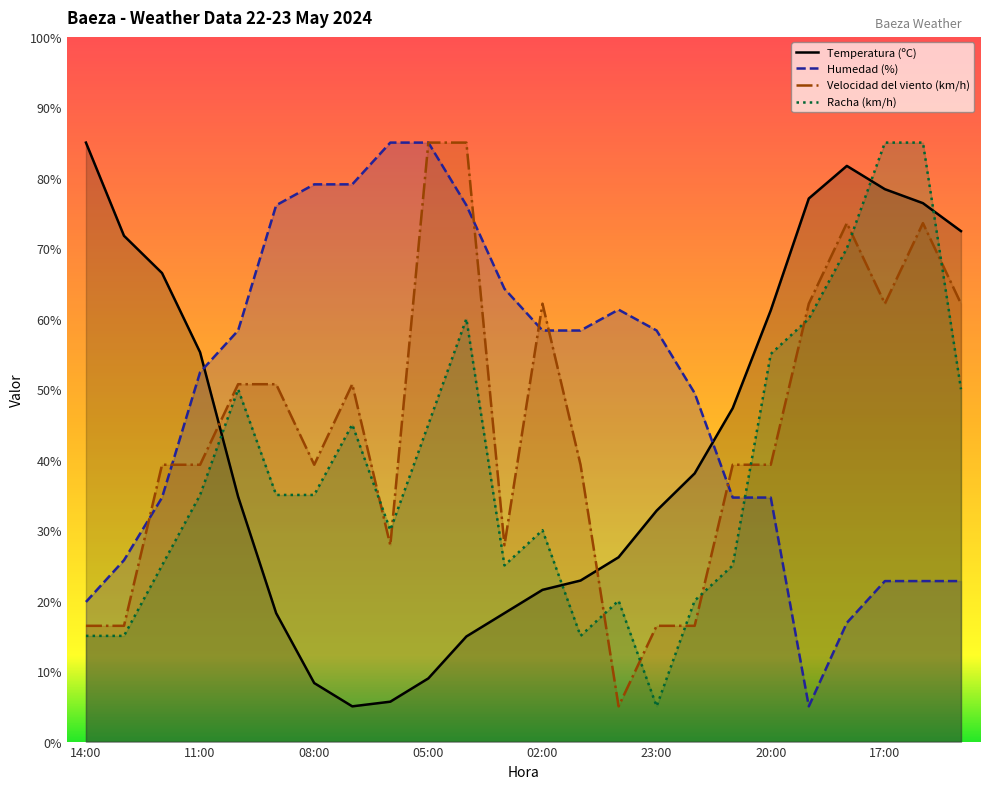

The value of Temperatura (ºC) at 11:00 is 95.1. True or false?

False